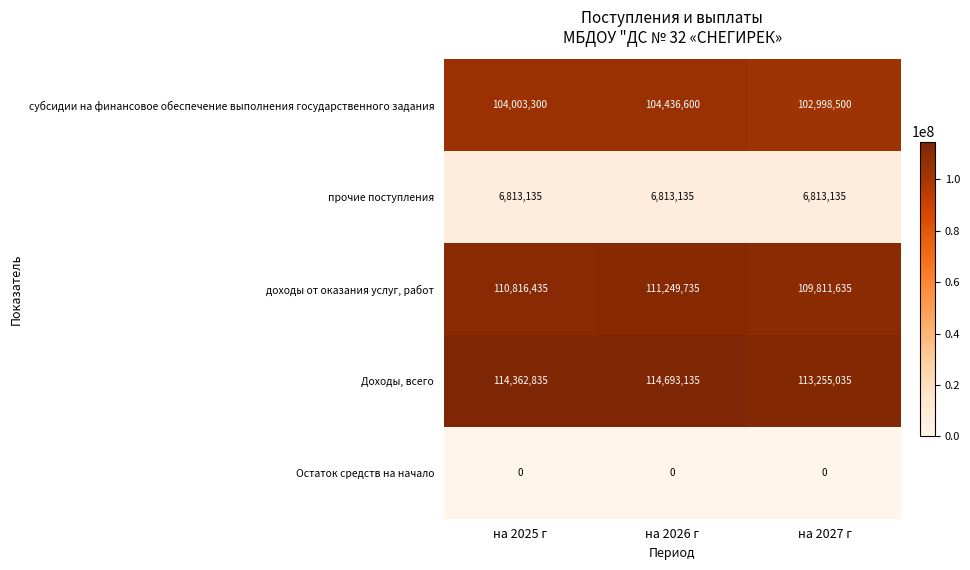

The субсидии на финансовое обеспечение выполнения государственного задания series shows 104436600 at на 2026 г. True or false?

True